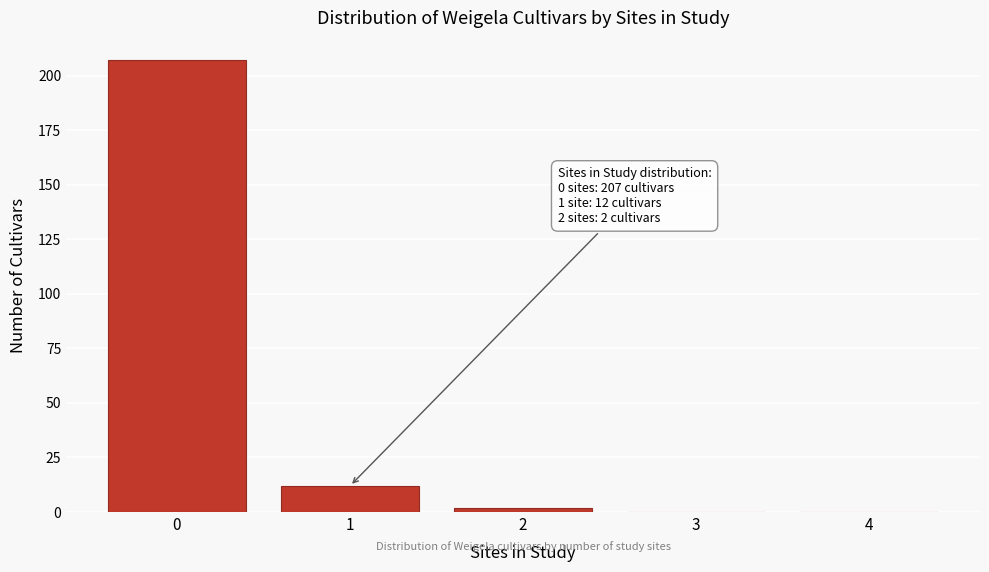

Reading left to right, extract all data points from this chart.

0=207	1=12	2=2	3=0	4=0